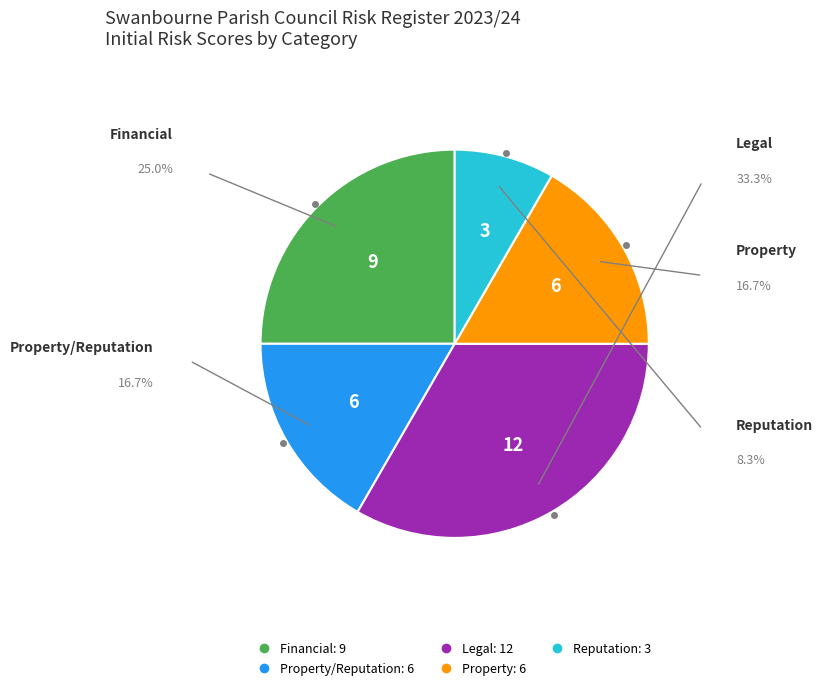

Is there any slice that represents more than half of the pie?

No